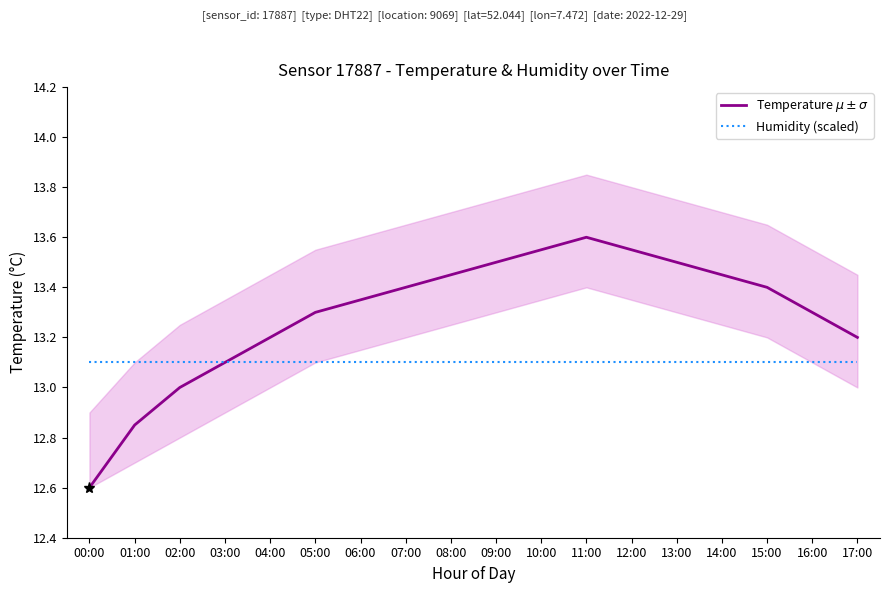

What is the label of the 13th point from the right?

05:00